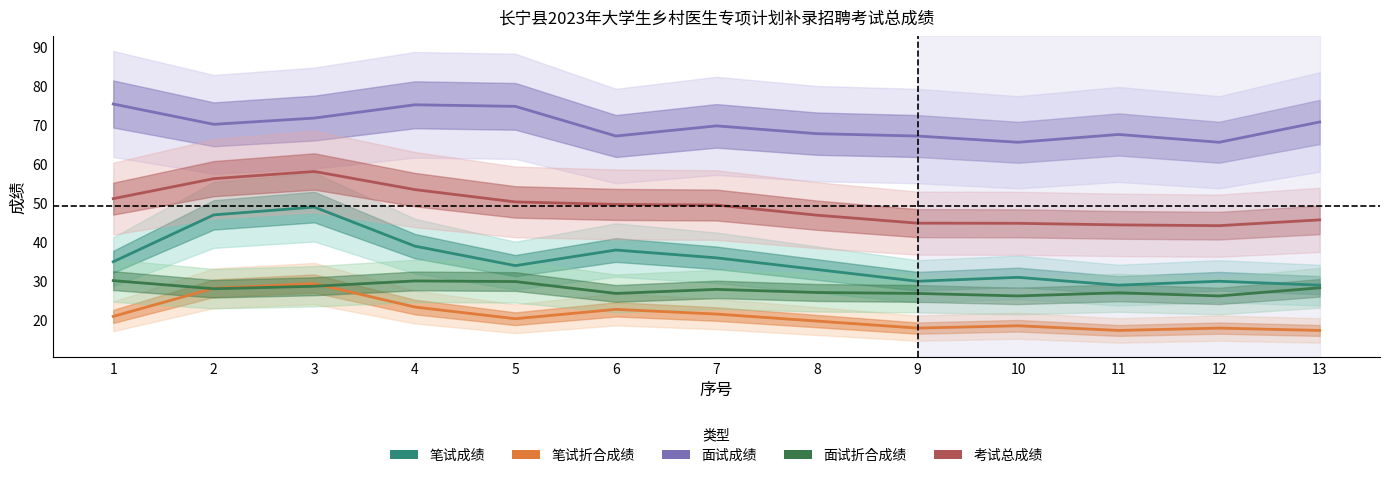

Where does the 笔试成绩 series first go above 34?

1